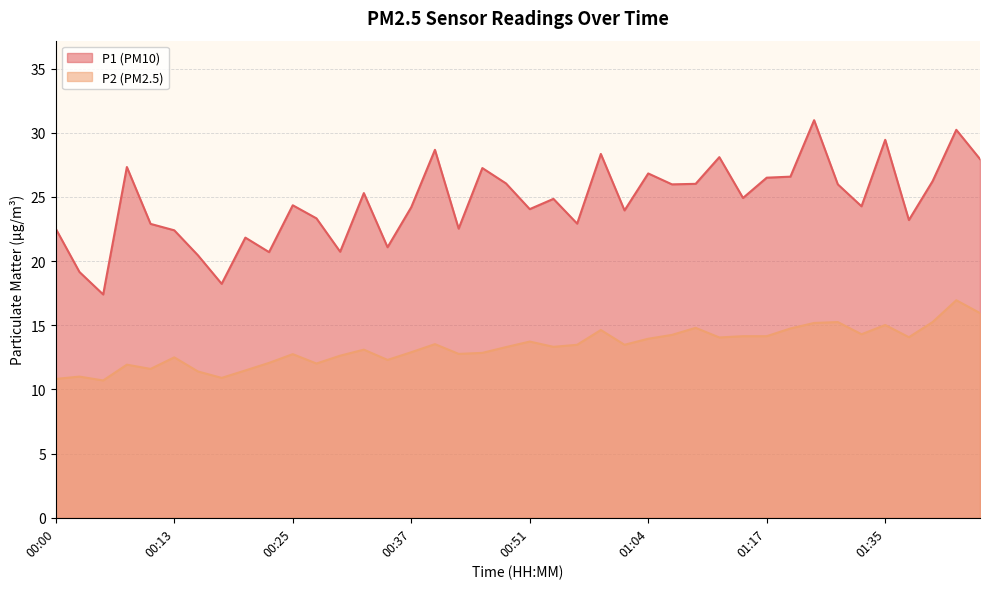

True or false: P1 has more than 2 points higher than both neighbors.

True